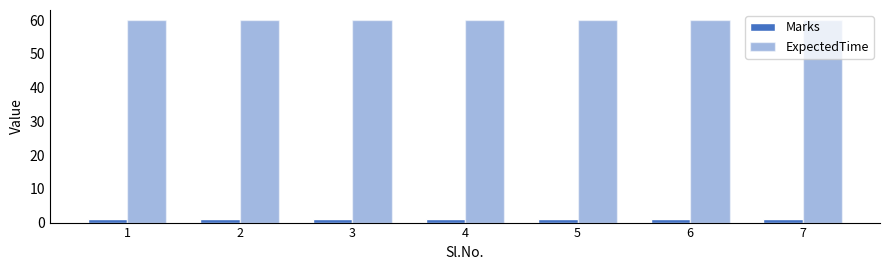

At 7, list the series in order from smallest to largest.

Marks, ExpectedTime